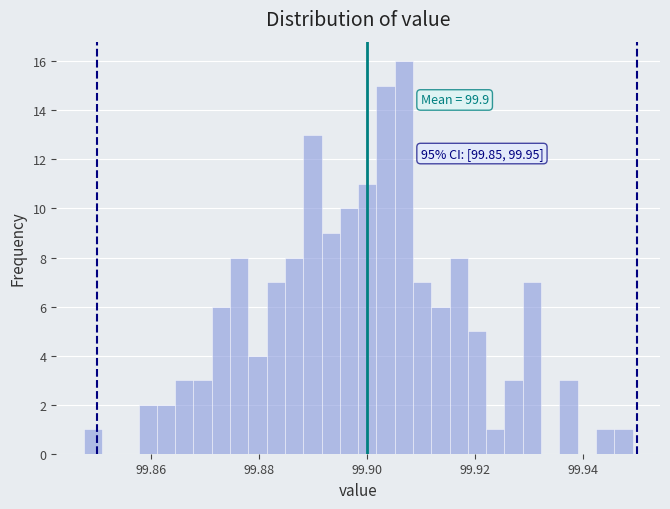

Read against the x-axis, roughly where is the centre of the tallest bar?

99.906